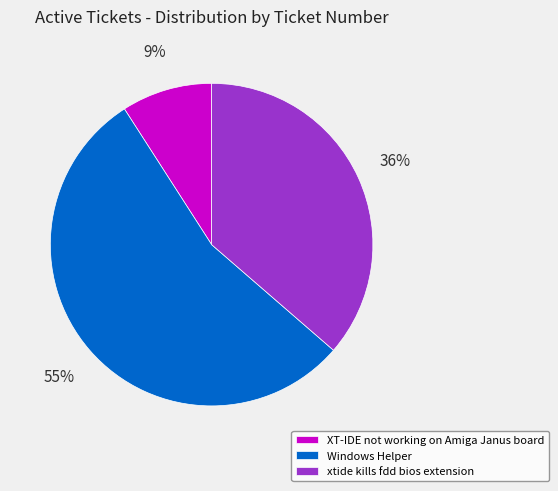

Between XT-IDE not working on Amiga Janus board and Windows Helper, which is larger?

Windows Helper